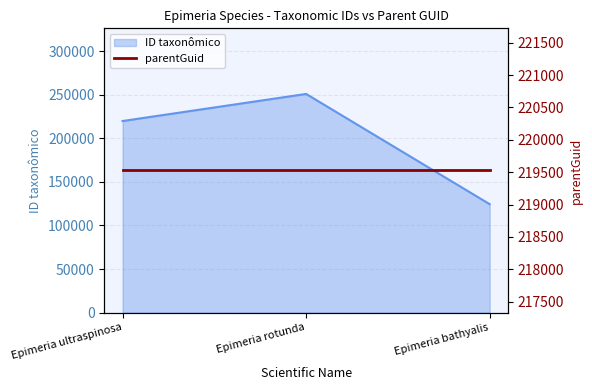

What is the difference between the maximum and minimum values?

126459